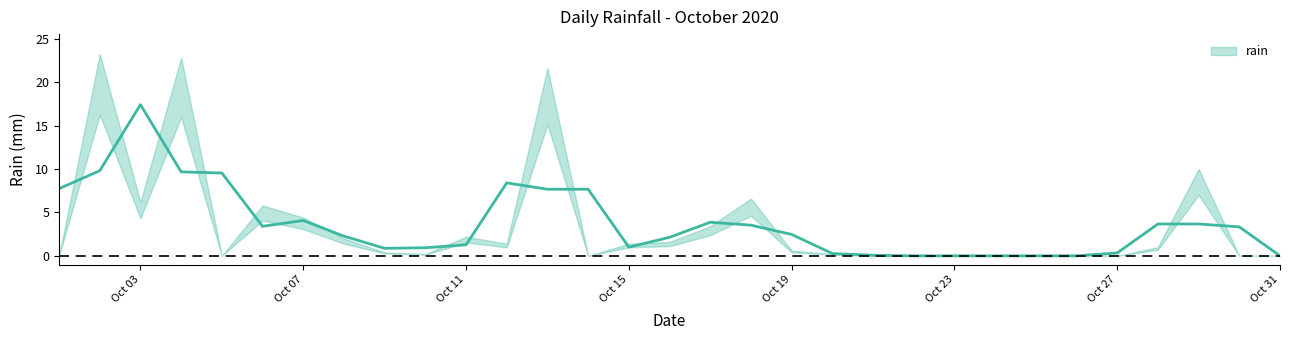

Reading left to right, transcribe all the data shown in this chart.

2020-10-01=0.0	2020-10-02=23.2	2020-10-03=6.2	2020-10-04=22.8	2020-10-05=0.0	2020-10-06=5.8	2020-10-07=4.4	2020-10-08=2.0	2020-10-09=0.4	2020-10-10=0.2	2020-10-11=2.2	2020-10-12=1.4	2020-10-13=21.6	2020-10-14=0.0	2020-10-15=1.4	2020-10-16=1.6	2020-10-17=3.4	2020-10-18=6.6	2020-10-19=0.6	2020-10-20=0.2	2020-10-21=0.0	2020-10-22=0.0	2020-10-23=0.0	2020-10-24=0.0	2020-10-25=0.0	2020-10-26=0.0	2020-10-27=0.0	2020-10-28=1.0	2020-10-29=10.0	2020-10-30=0.0	2020-10-31=0.0